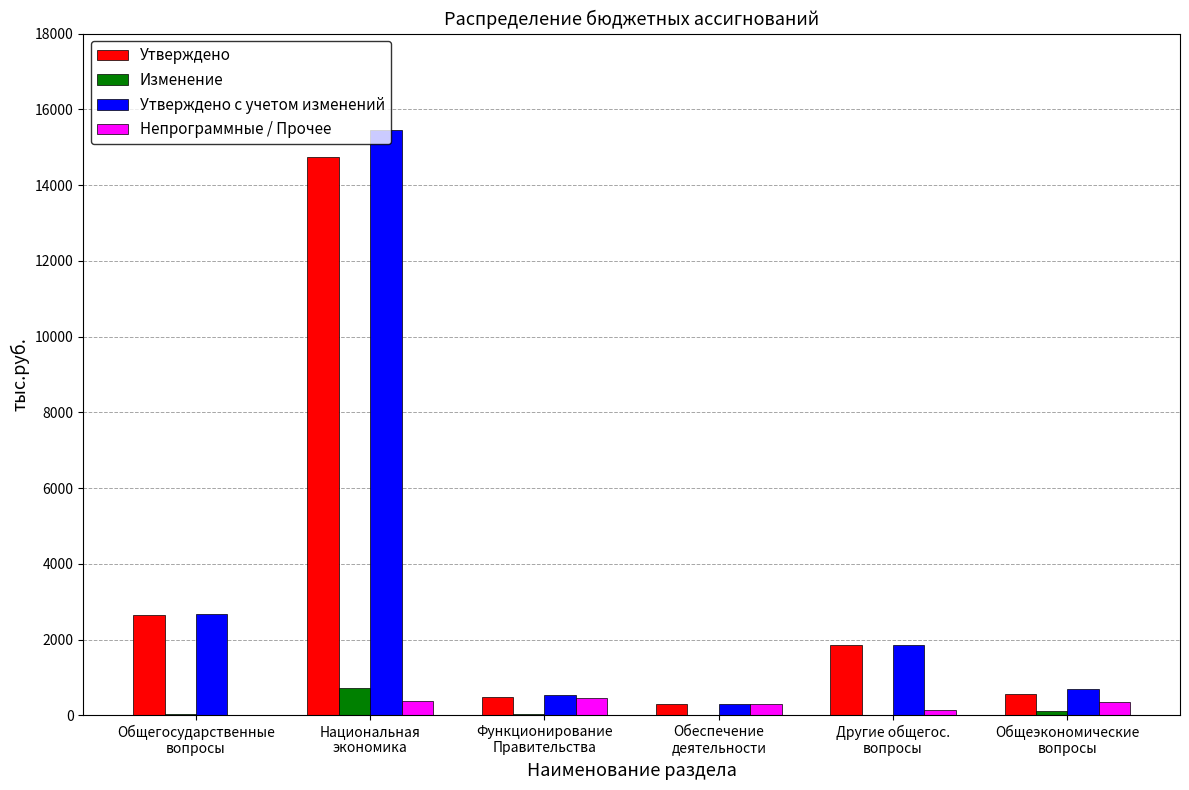

What is the maximum value shown in the chart?

15455.8